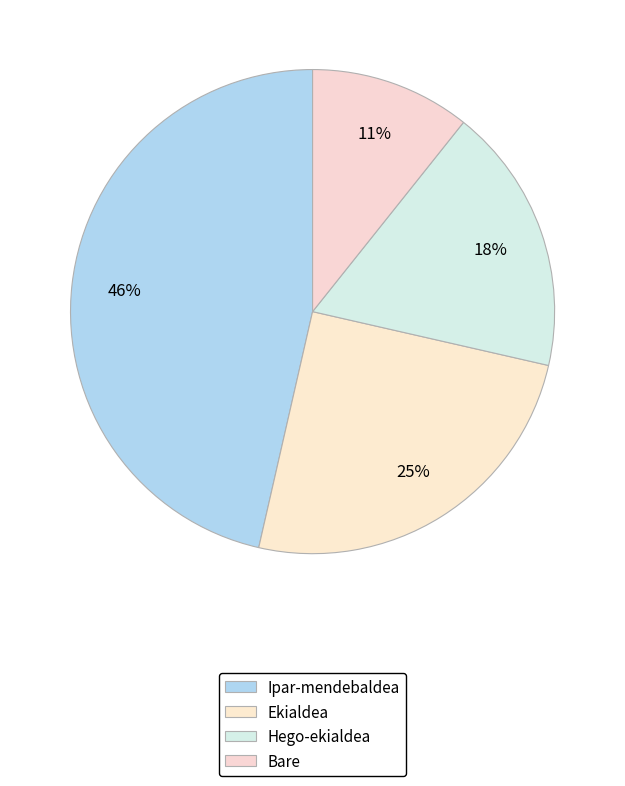

To the nearest percent, what is the average slice percentage?

25%